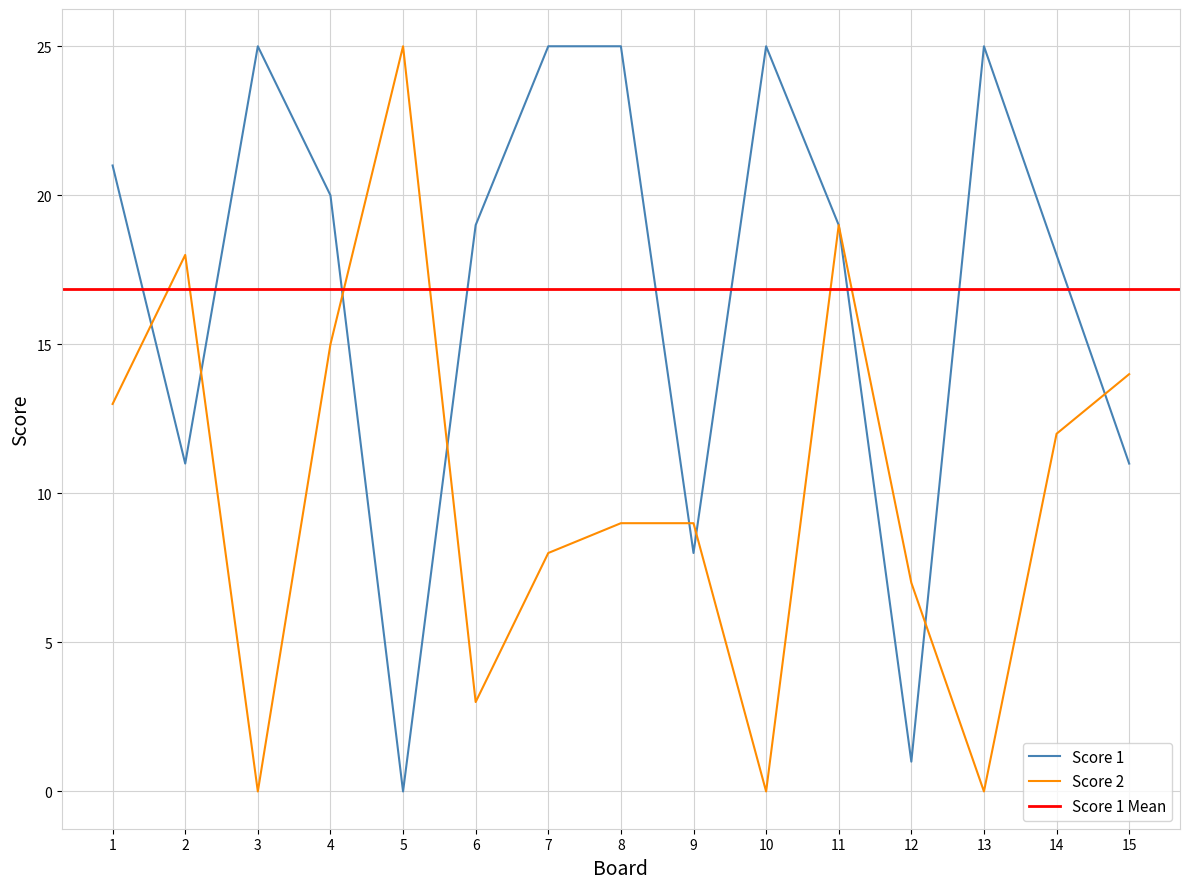

Where do Score 1 and Score 2 first cross each other?

1 and 2